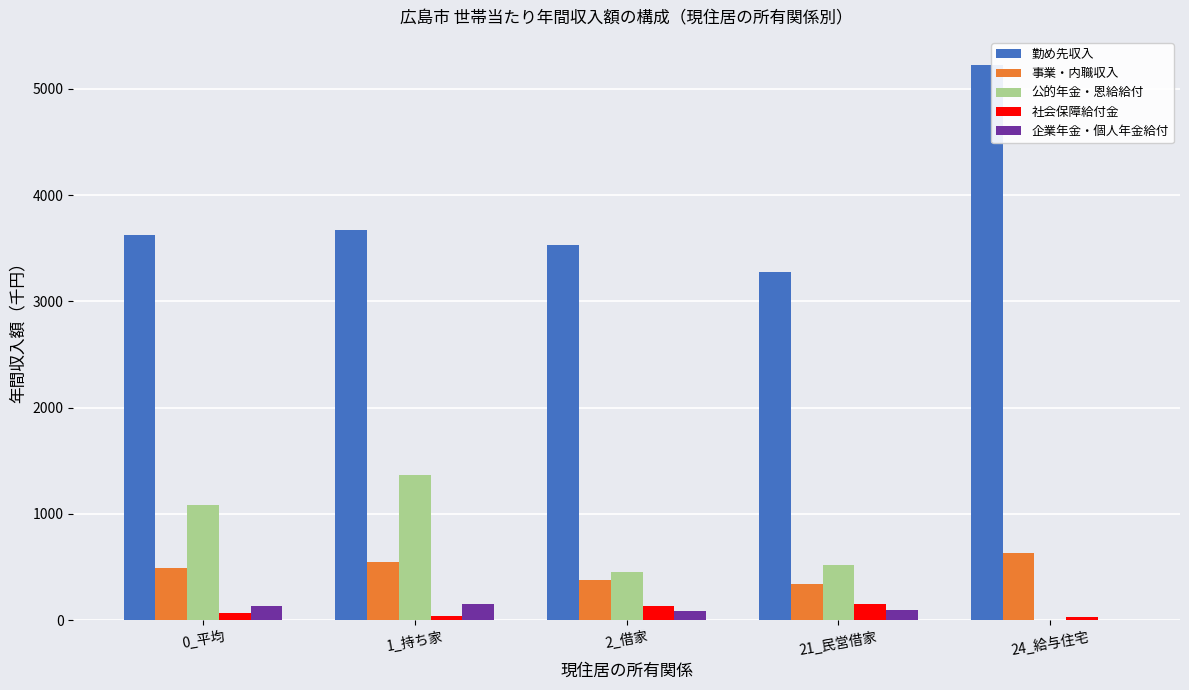

Which series has the largest total across all categories?

勤め先収入